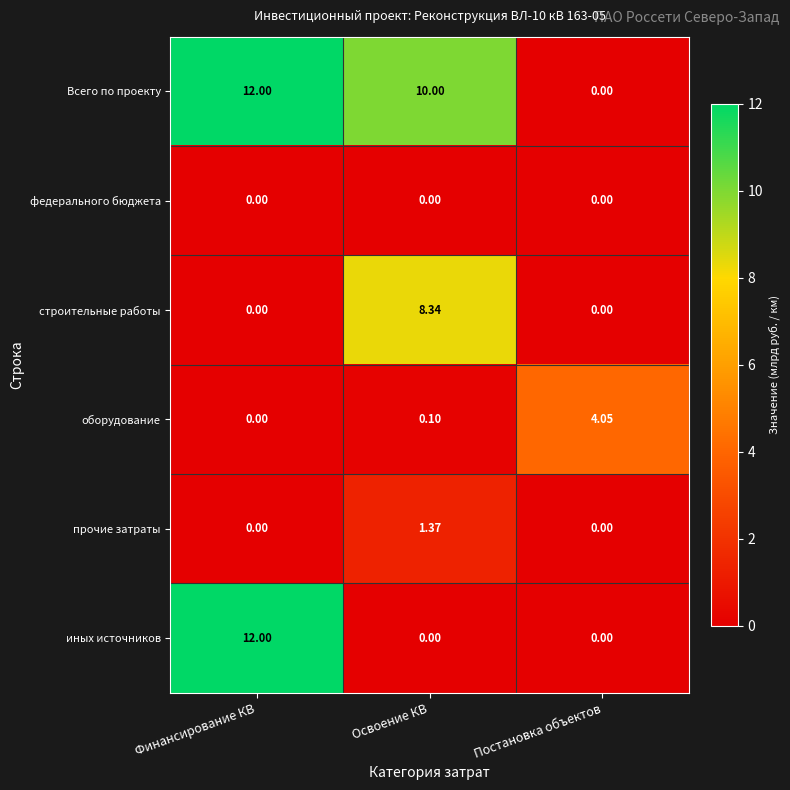

Is the value of федерального бюджета at Освоение КВ greater than the value of иных источников at Финансирование КВ?

No